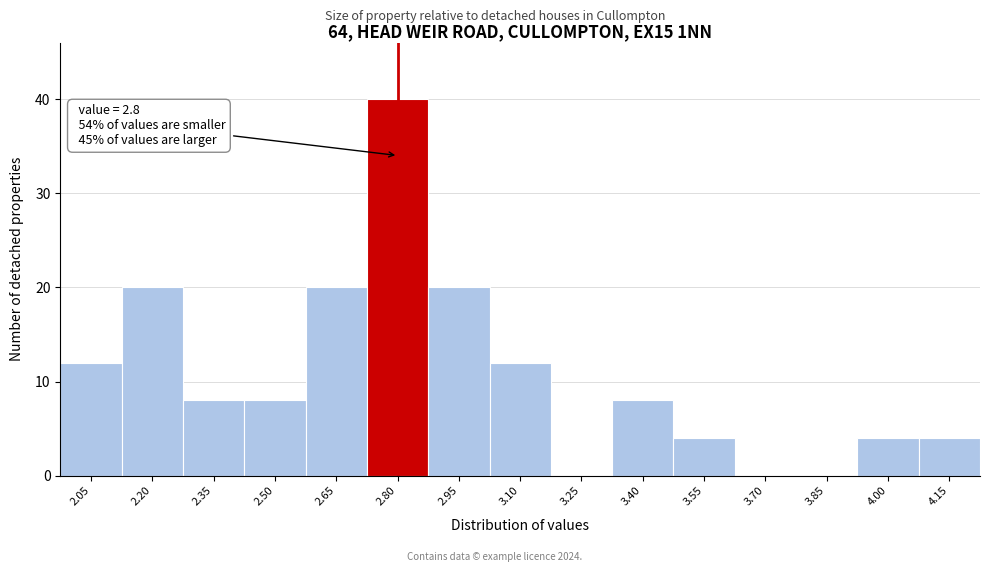

Over which range of the x-axis is the bar tallest?

2.72 to 2.88